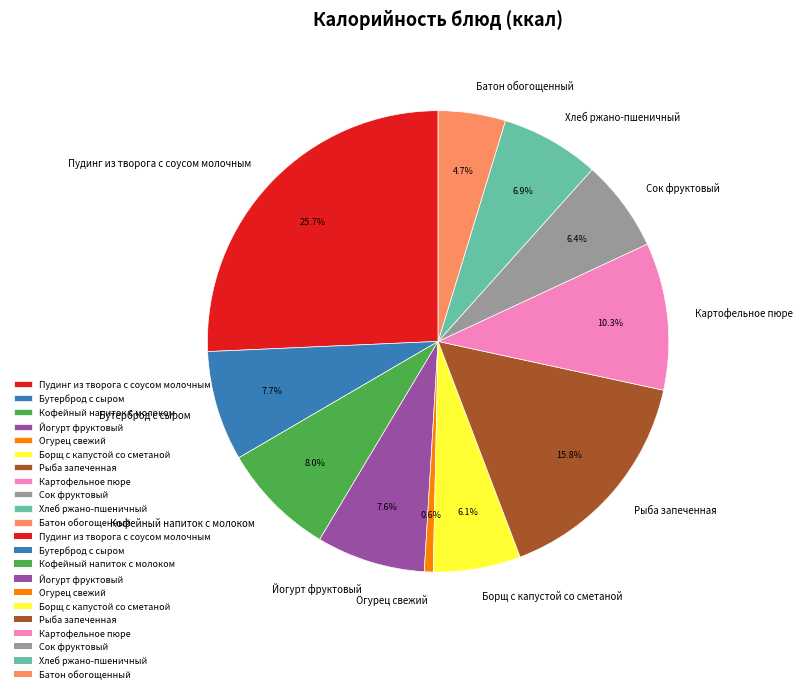

Does Сок фруктовый represent more than half of the total?

No